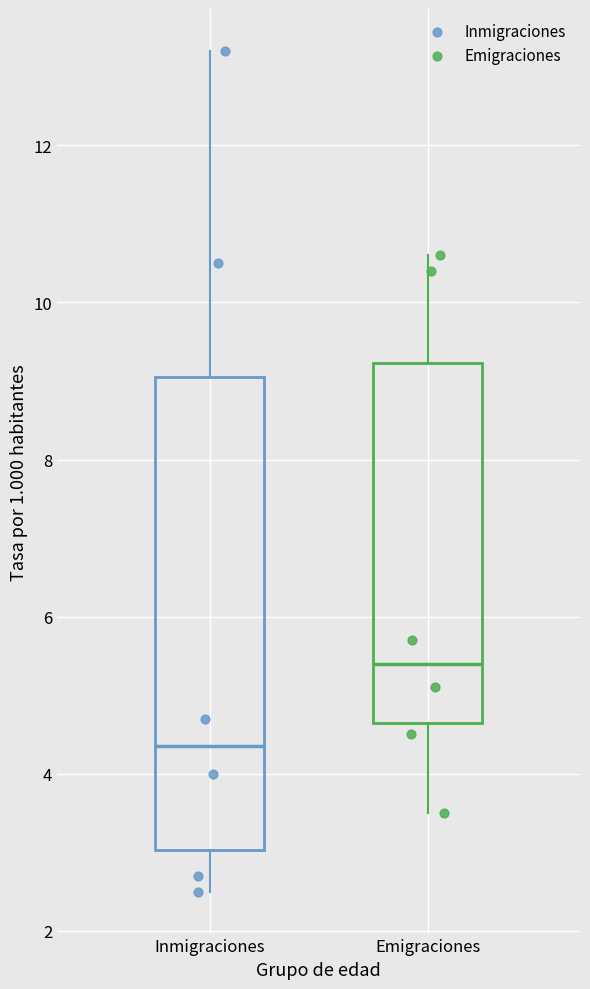

Which box is the tallest, from its lower edge to its upper edge?

Inmigraciones